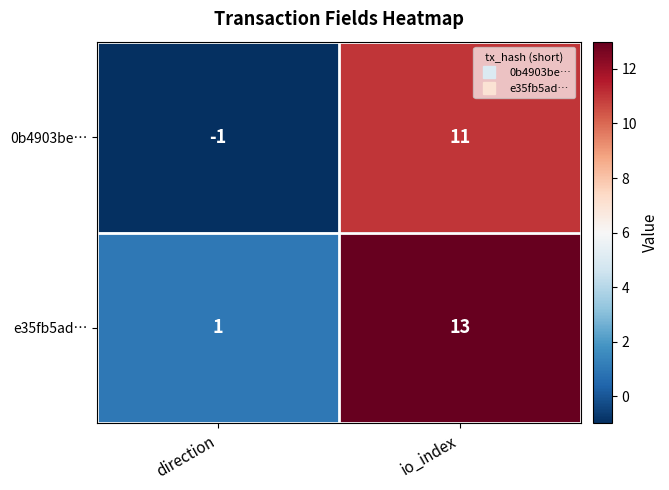

Which series has the largest total across all categories?

e35fb5ad…